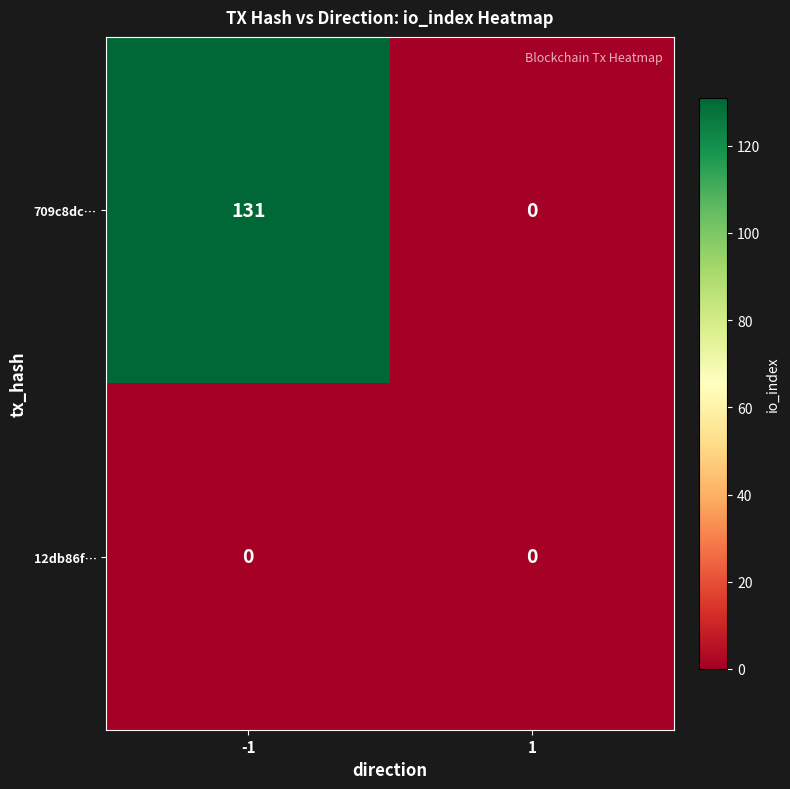

Count the number of categories in the chart.

2